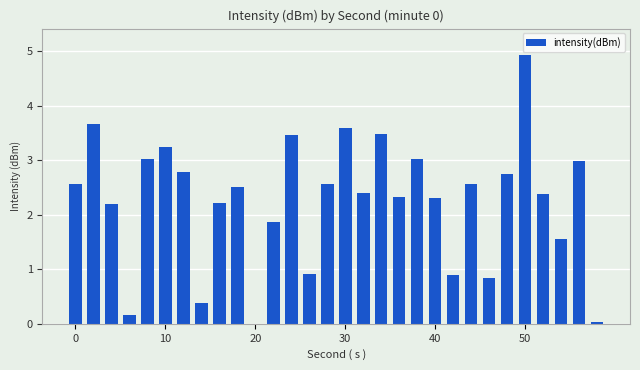

What is the sum of all values?

67.6